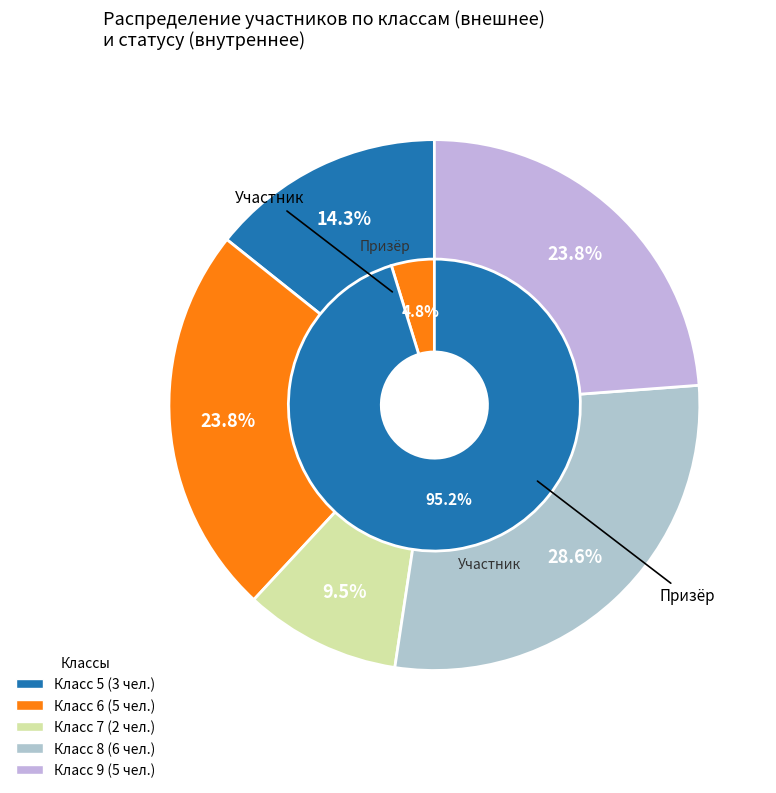

True or false: 9 accounts for 17% of the total.

False